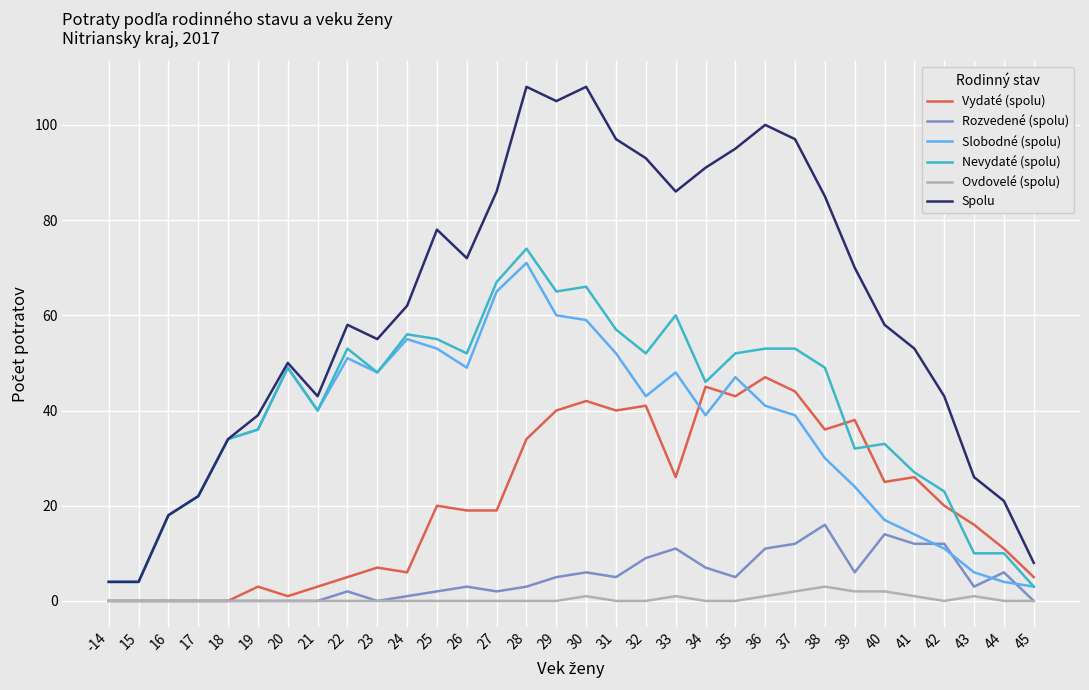

What is the greatest value displayed?

108